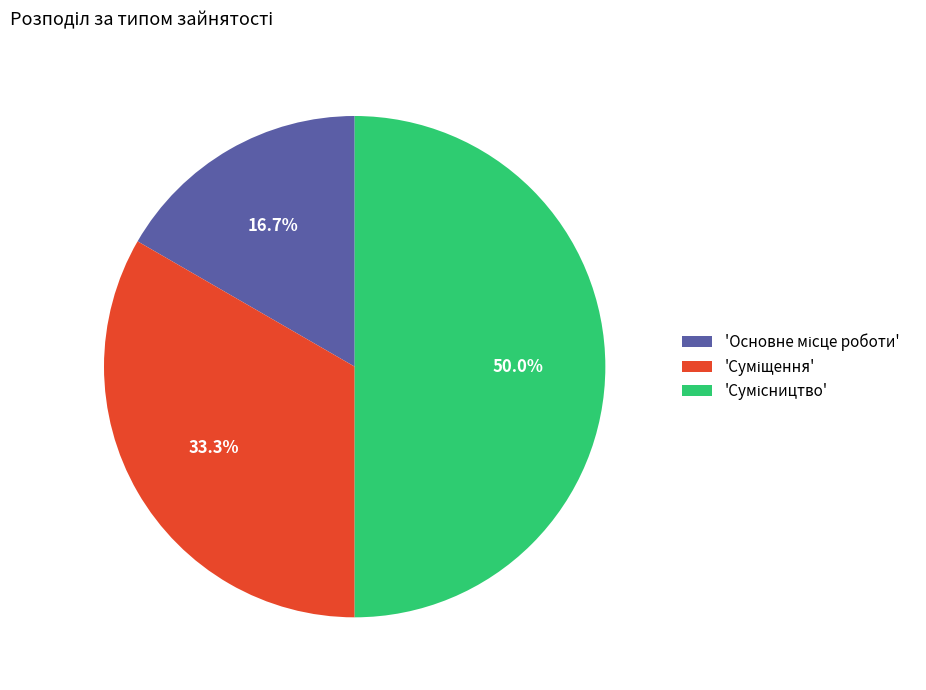

How many slices are in this pie chart?

3